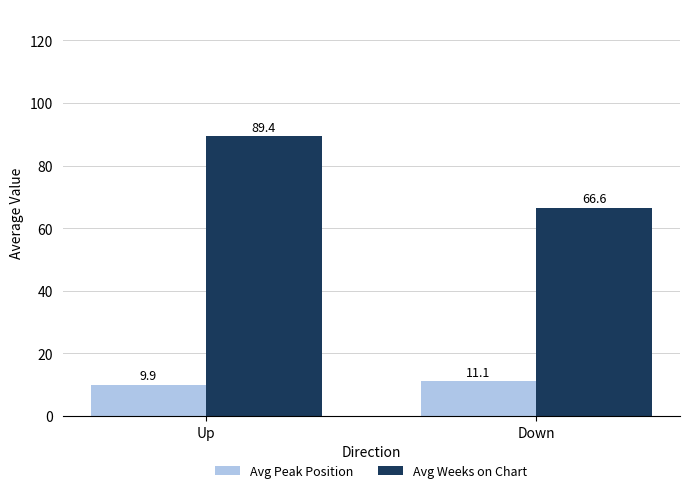

What is the label of the 1st bar from the left?

Up